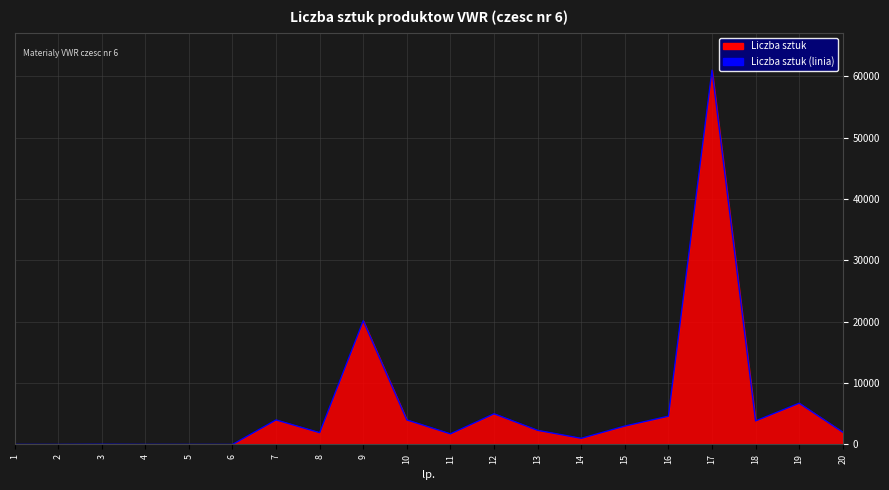

What is the change in value from 13 to 15?

+696